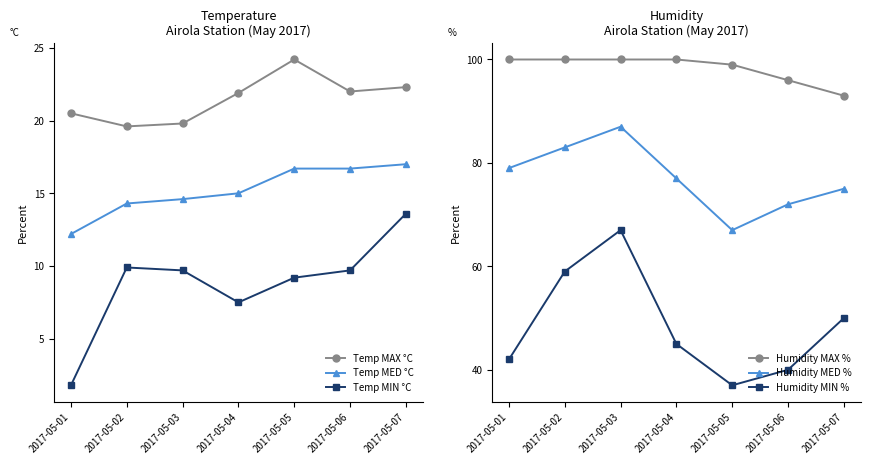

The value of Temp MIN °C at 2017-05-06 is 9.7. True or false?

True